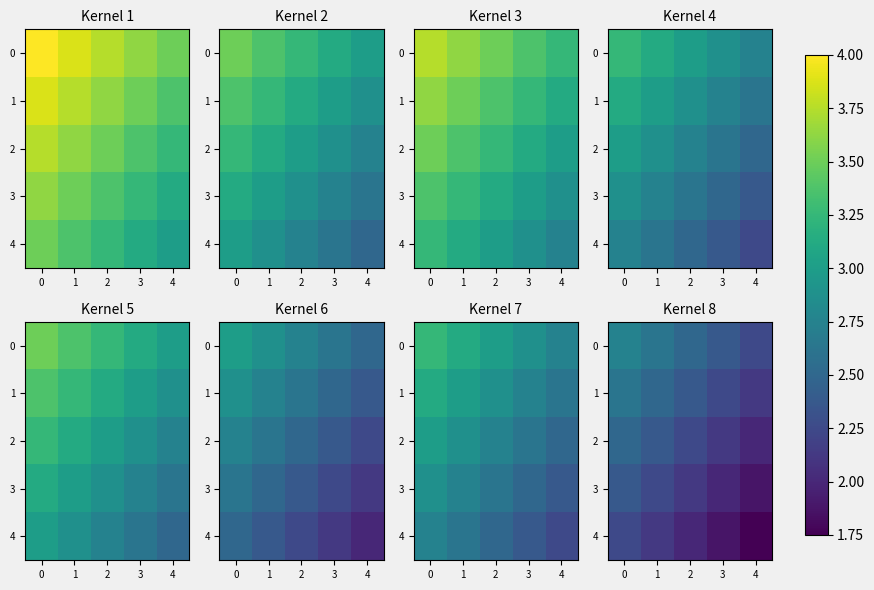

What is the difference between the highest and lowest values at 4?

0.5